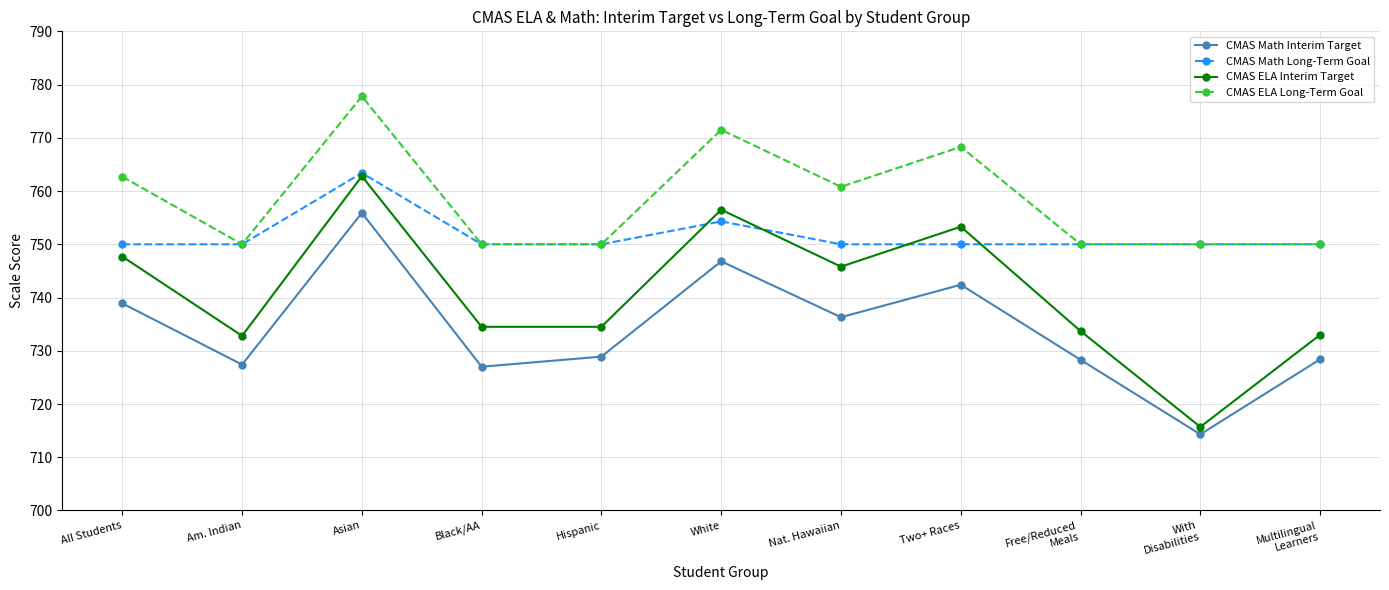

Which category has the highest value across all series?

Asian